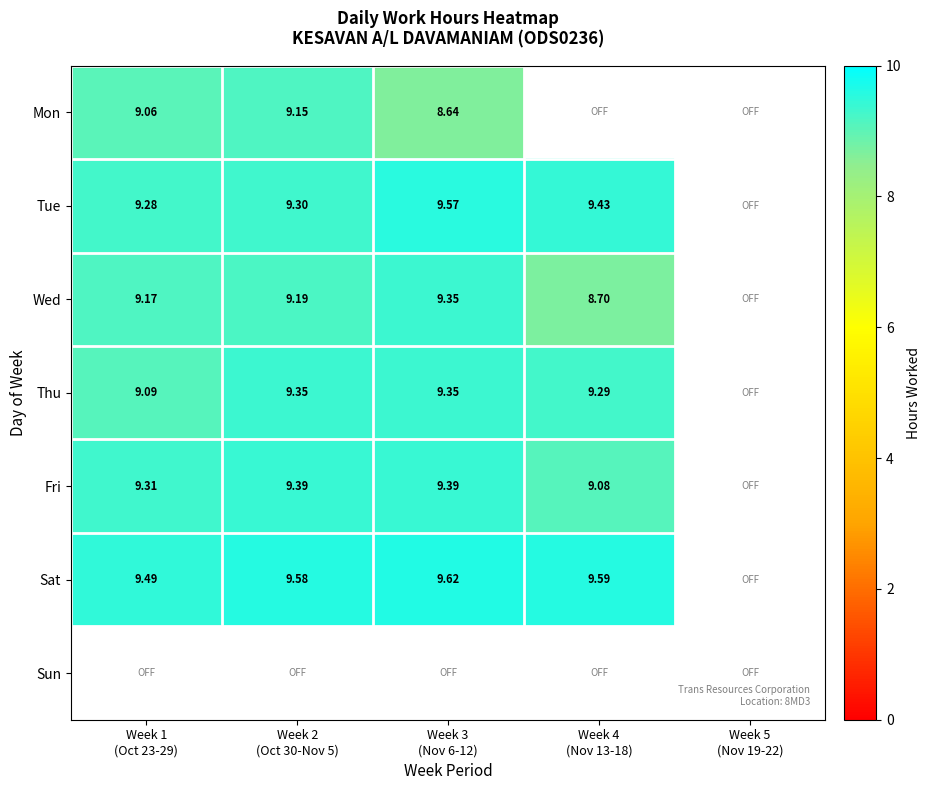

Where does the Tue series first go above 9?

Week 1 (Oct 23-29)